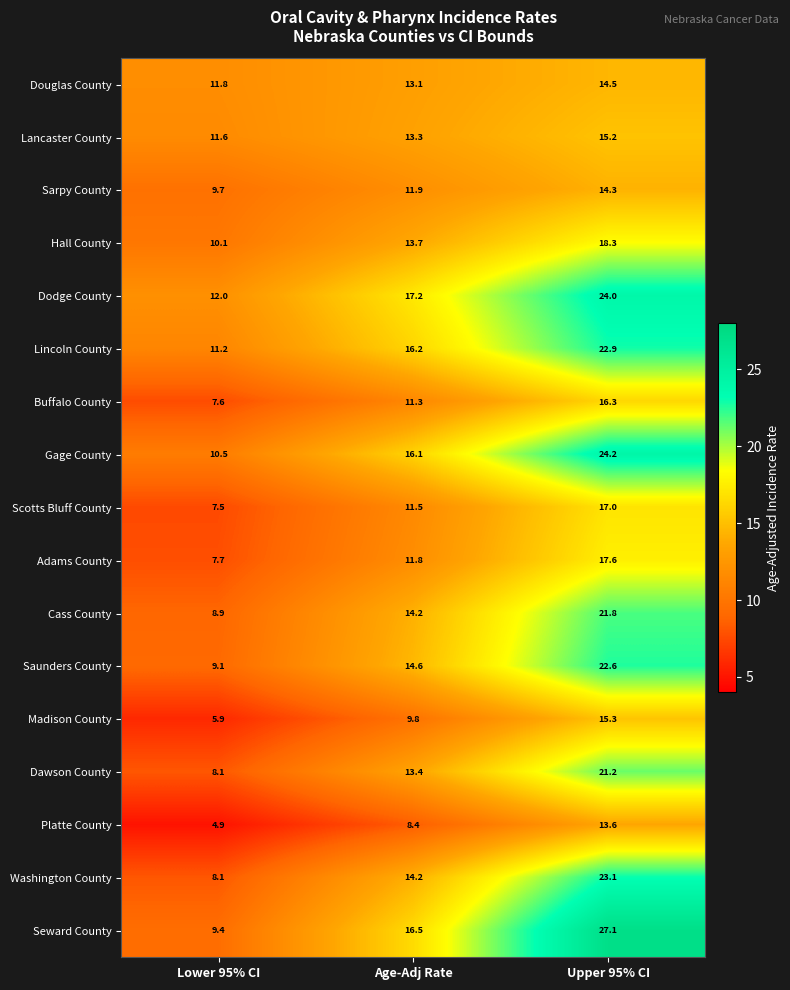

What is the spread (max minus min) of values at Upper 95% CI?

13.5